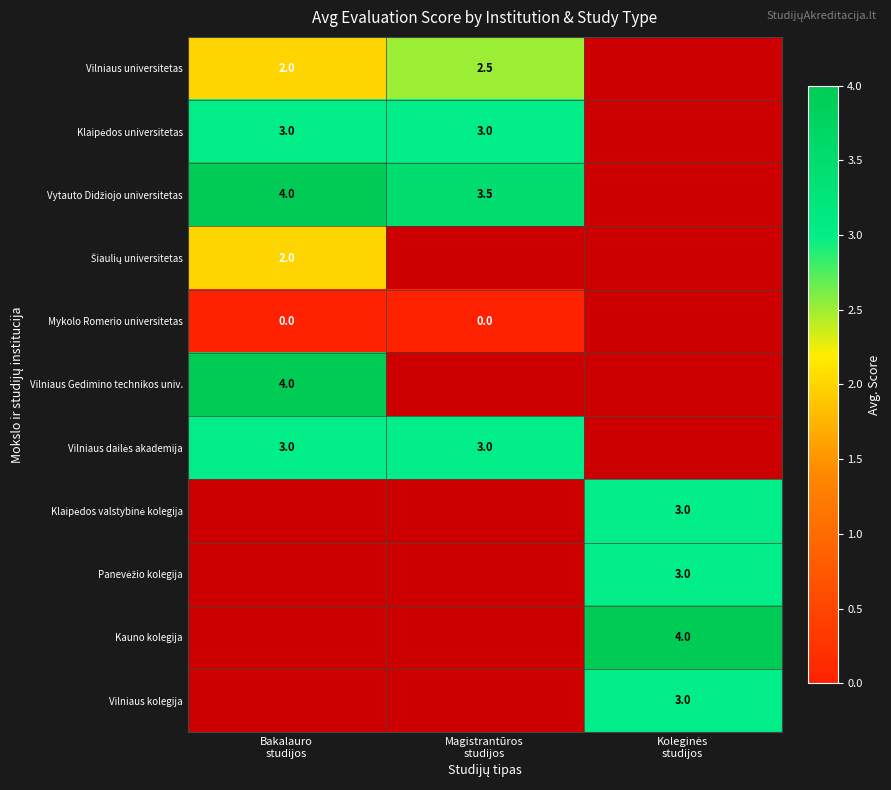

Count the number of data series in this chart.

11